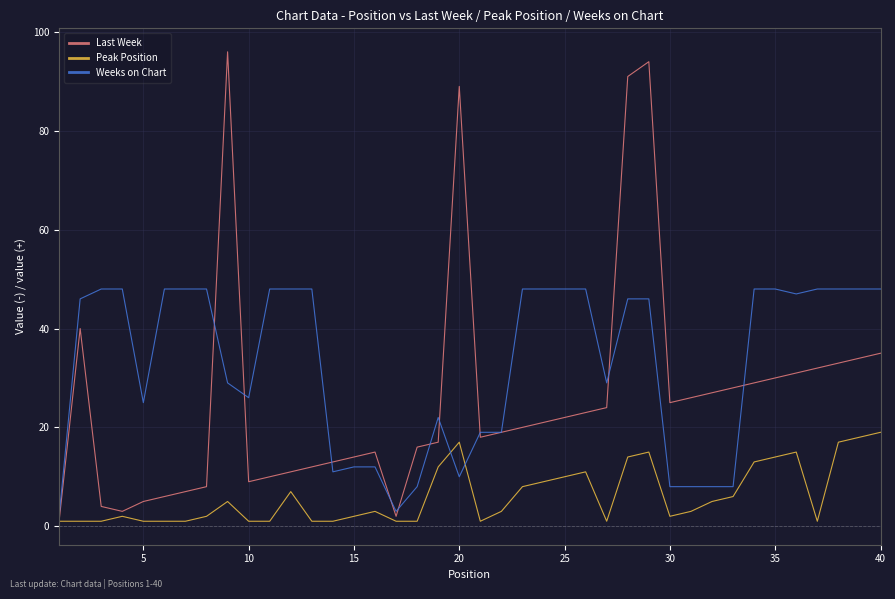

List the series in order of their overall mean, lowest first.

Peak Position, Last Week, Weeks on Chart